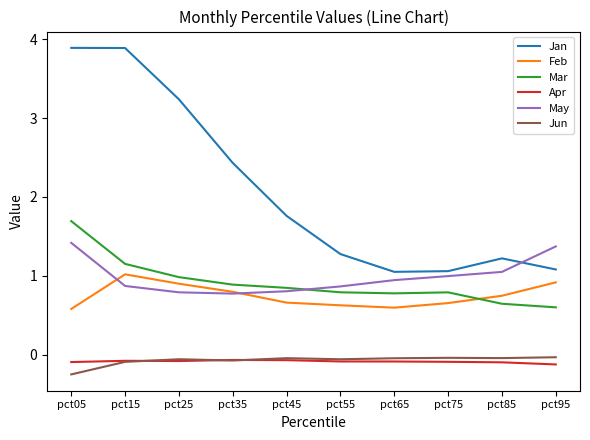

What is the highest value of the May series?

1.4